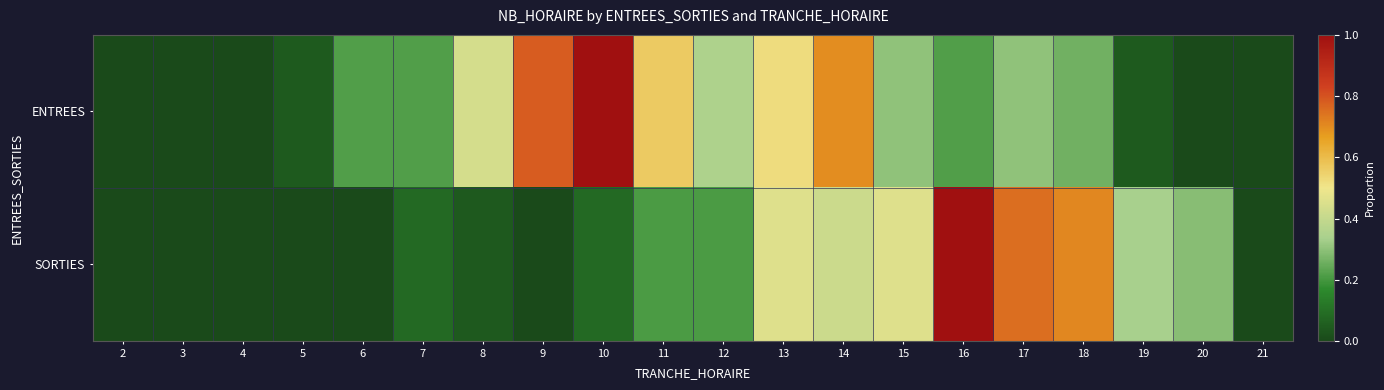

Reading left to right, transcribe all the data shown in this chart.

ENTREES: 2=0.0	3=0.0	4=0.0	5=0.0	6=0.2	7=0.2	8=0.4	9=0.8	10=1.0	11=0.6	12=0.3	13=0.5	14=0.7	15=0.3	16=0.2	17=0.3	18=0.3	19=0.0	20=0.0	21=0.0
SORTIES: 2=0.0	3=0.0	4=0.0	5=0.0	6=0.0	7=0.1	8=0.0	9=0.0	10=0.1	11=0.2	12=0.2	13=0.5	14=0.4	15=0.5	16=1.0	17=0.8	18=0.7	19=0.3	20=0.3	21=0.0